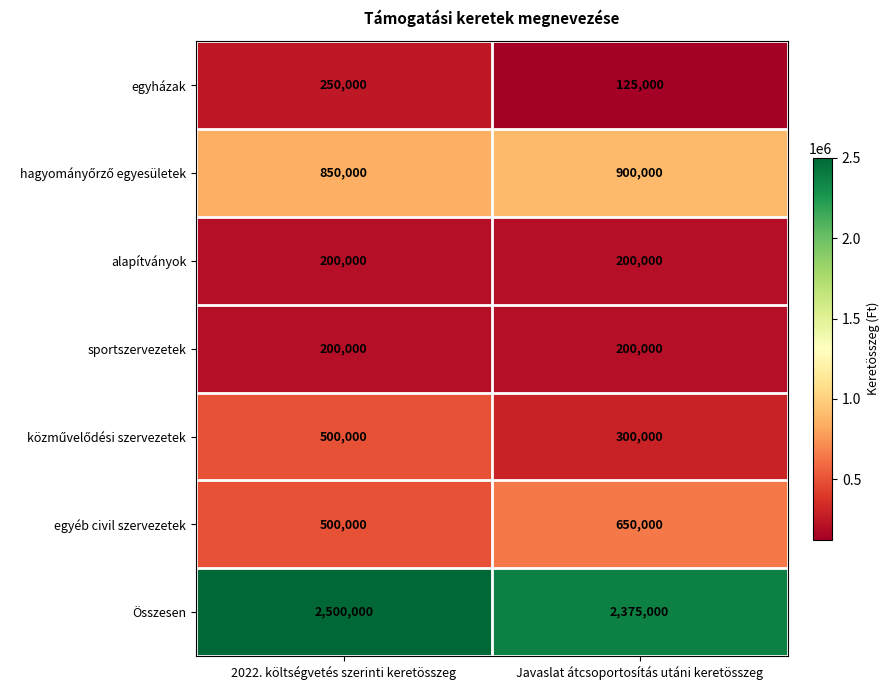

What is the maximum value shown in the chart?

2500000